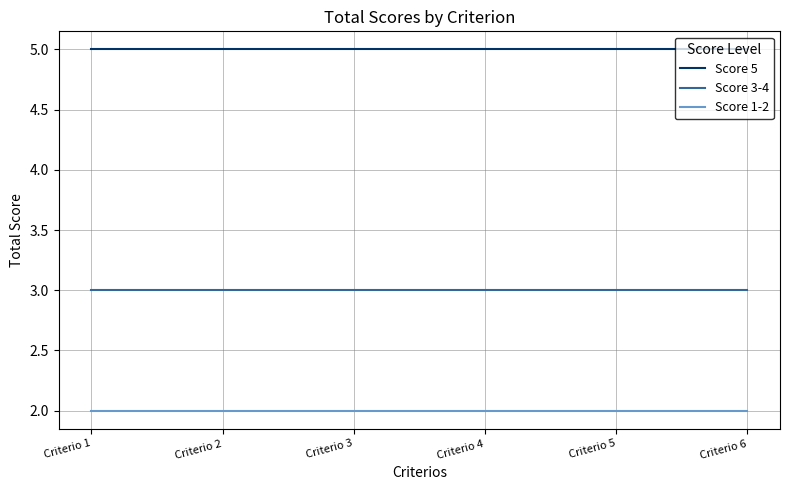

What is the total value across all series at Criterio 5?

10